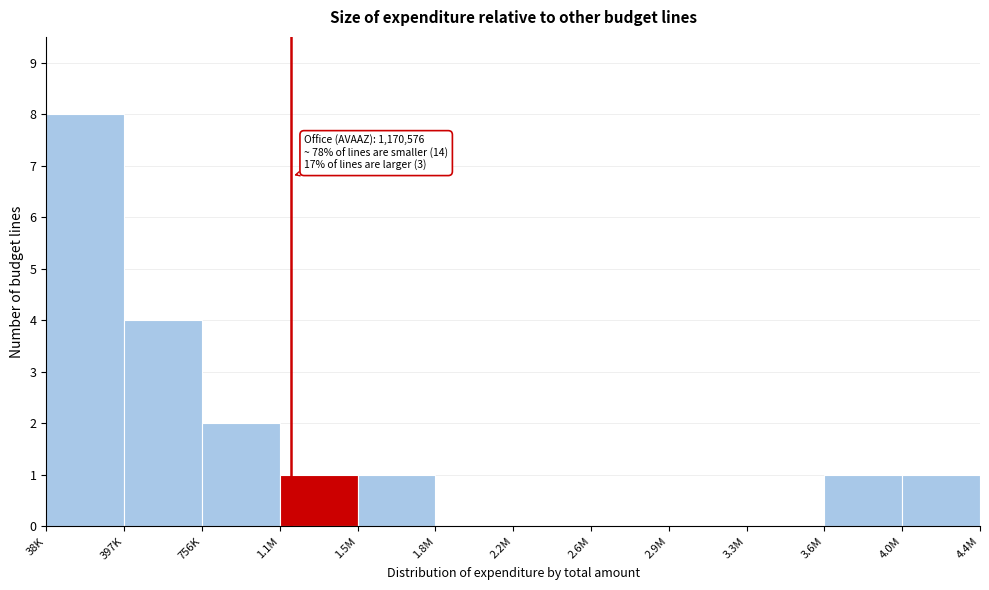

Reading left to right, extract all data points from this chart.

38K=8	397K=4	756K=2	1.1M=1	1.5M=1	1.8M=0	2.2M=0	2.6M=0	2.9M=0	3.3M=0	3.6M=1	4.0M=1